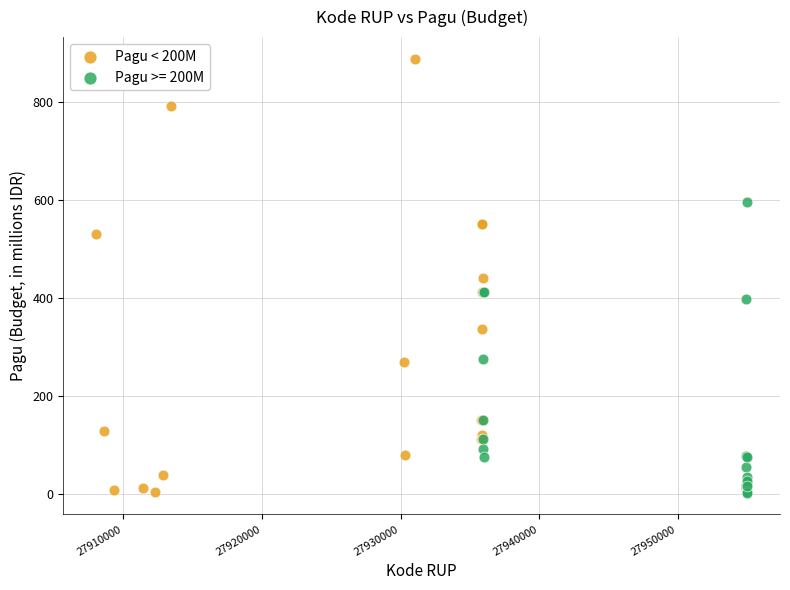

Which series reaches the maximum Y coordinate?

Pagu < 200M